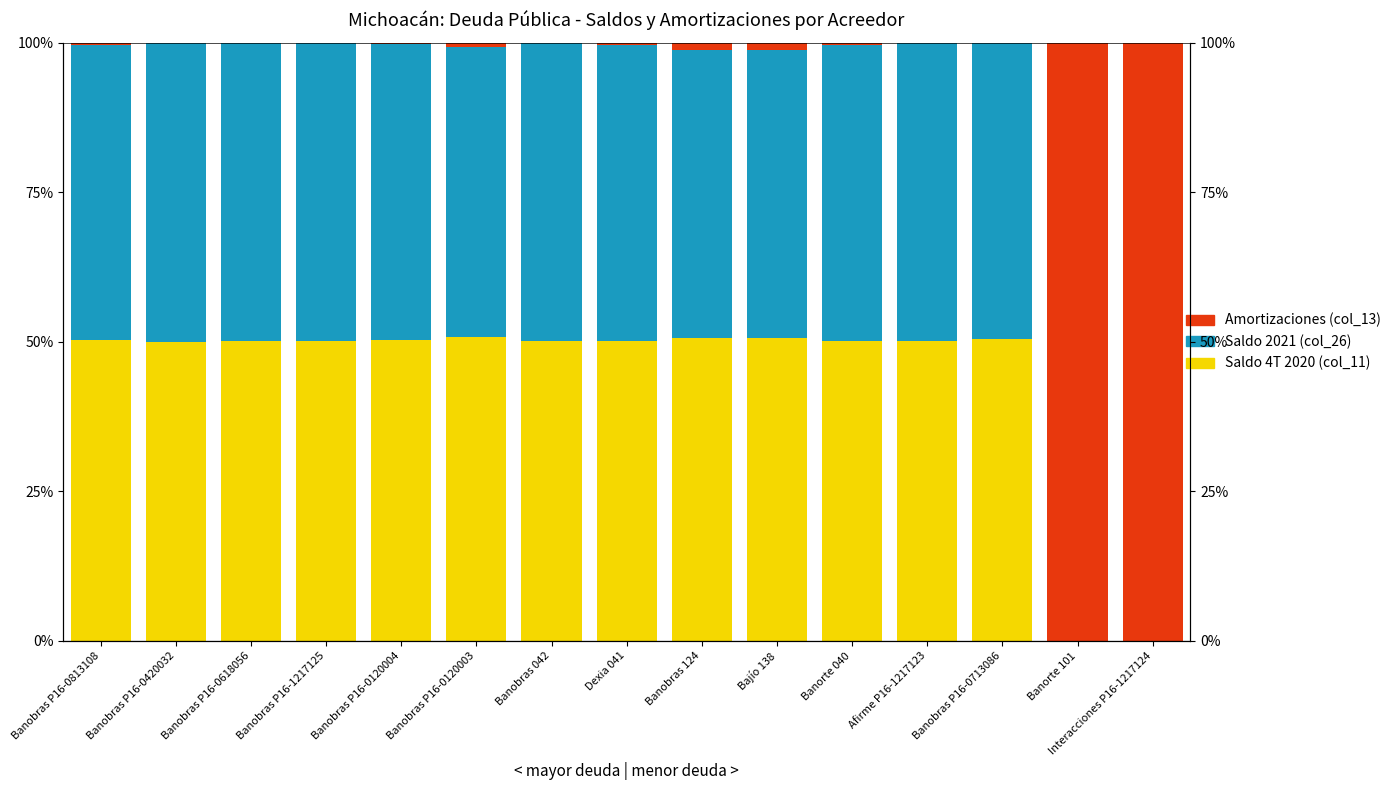

What is the average value of the Amortizaciones (col_13) series?

13.7